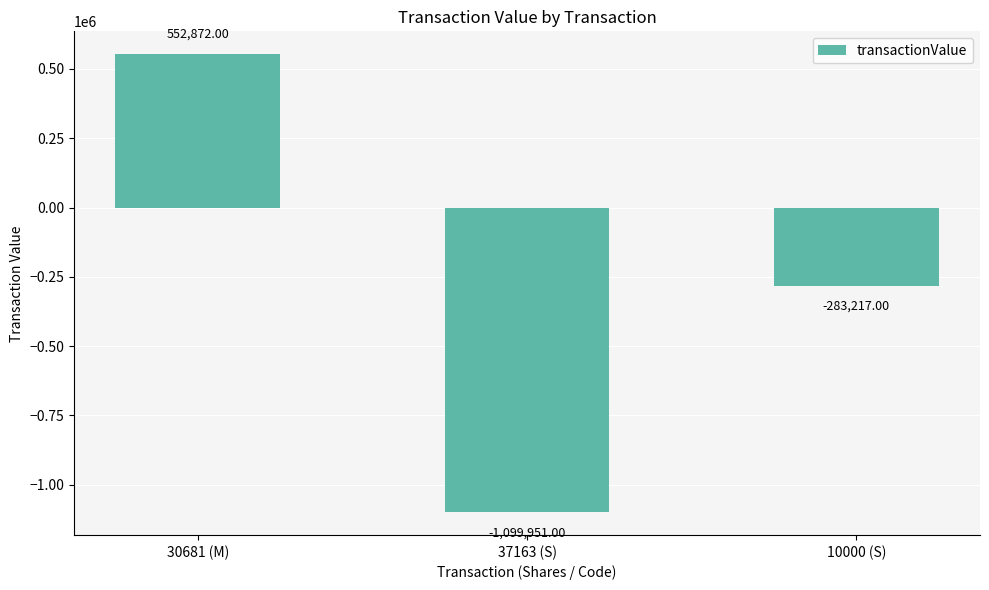

How many bars are there in total?

3